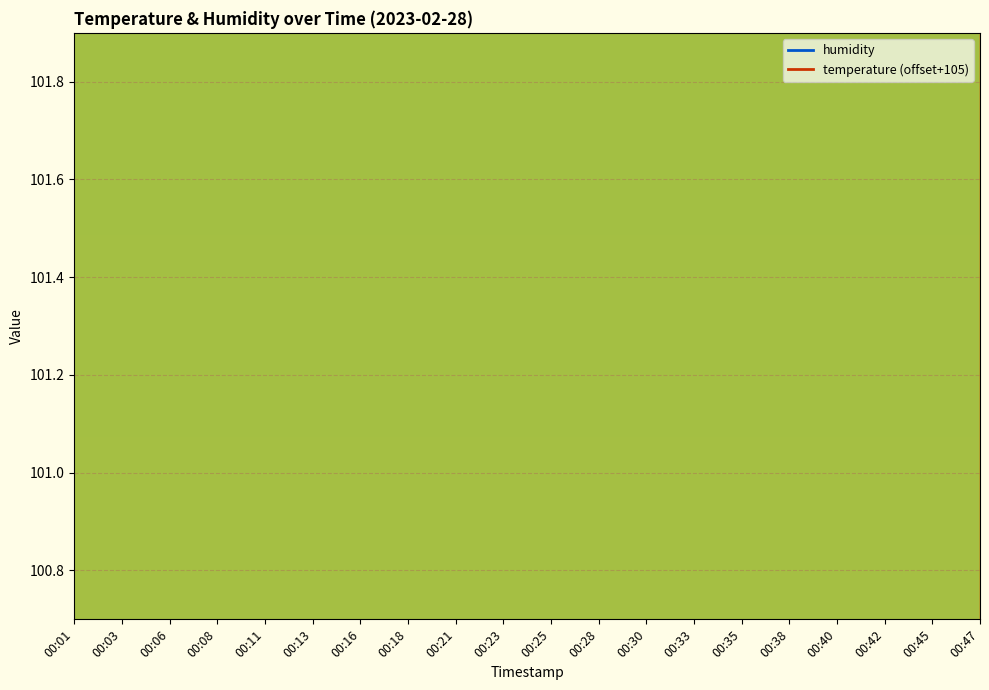

What is the sum of all values?

2057.2